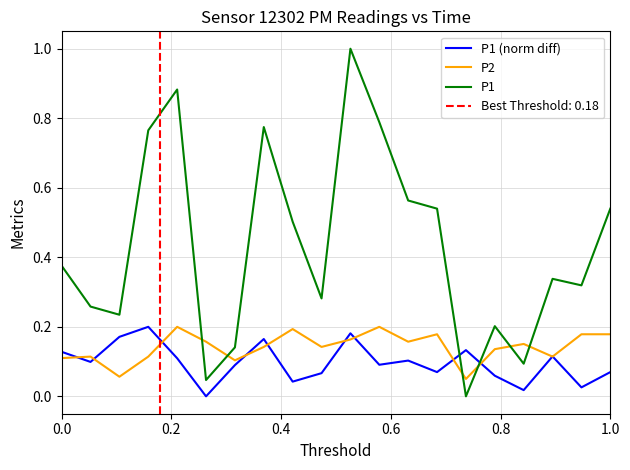

What is the highest value of the P1 series?

1.0